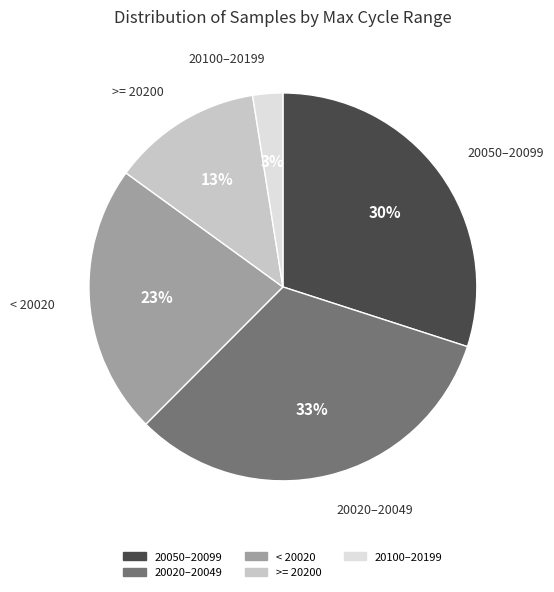

Count the number of slices in the pie.

5